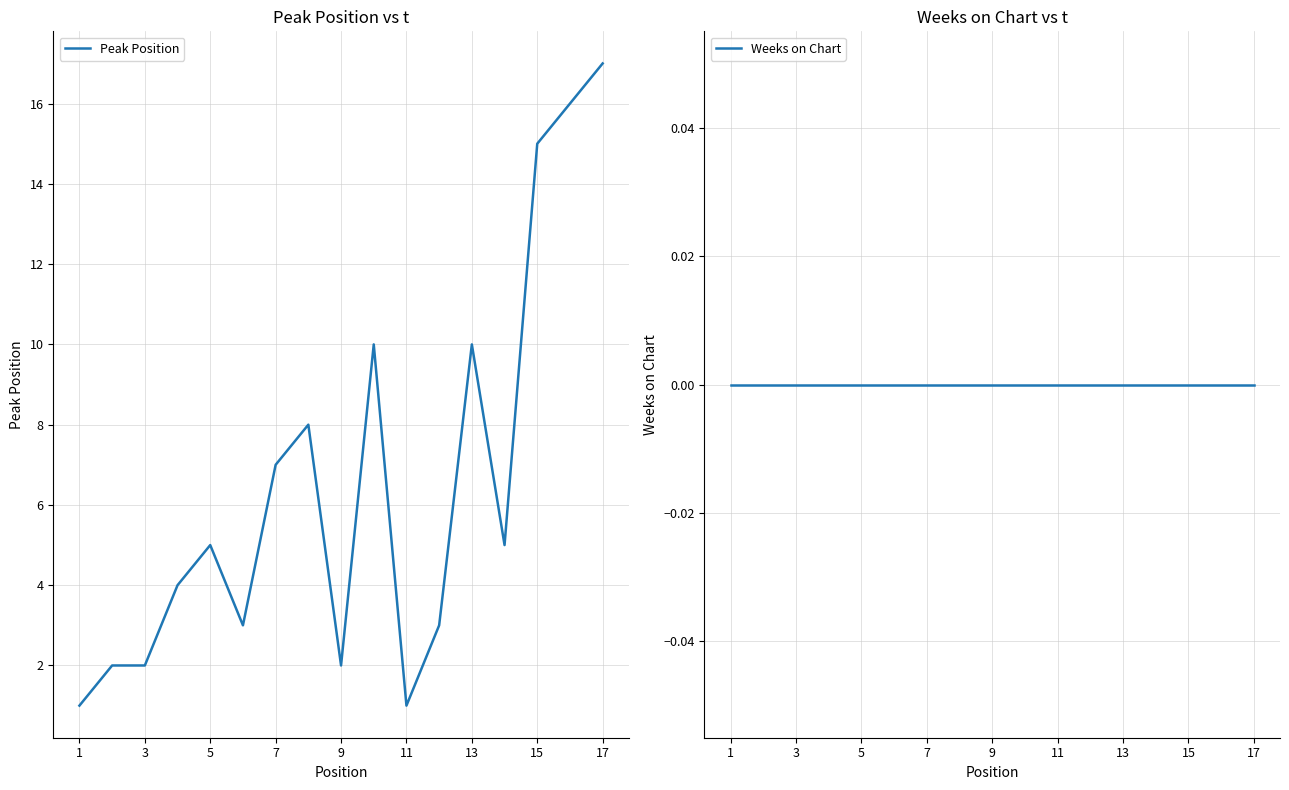

Which category has the highest value in the Peak Position series?

17